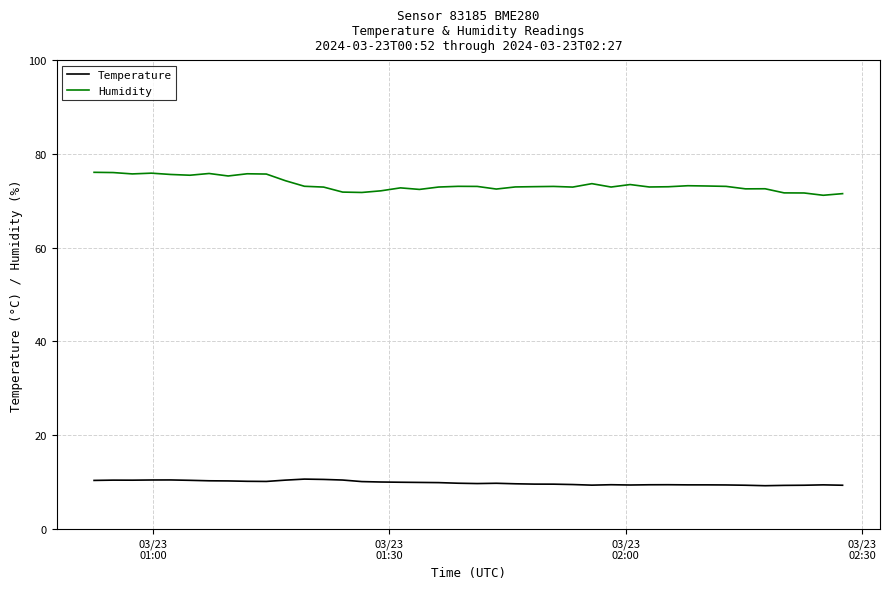

Which series has the widest spread of values?

Humidity